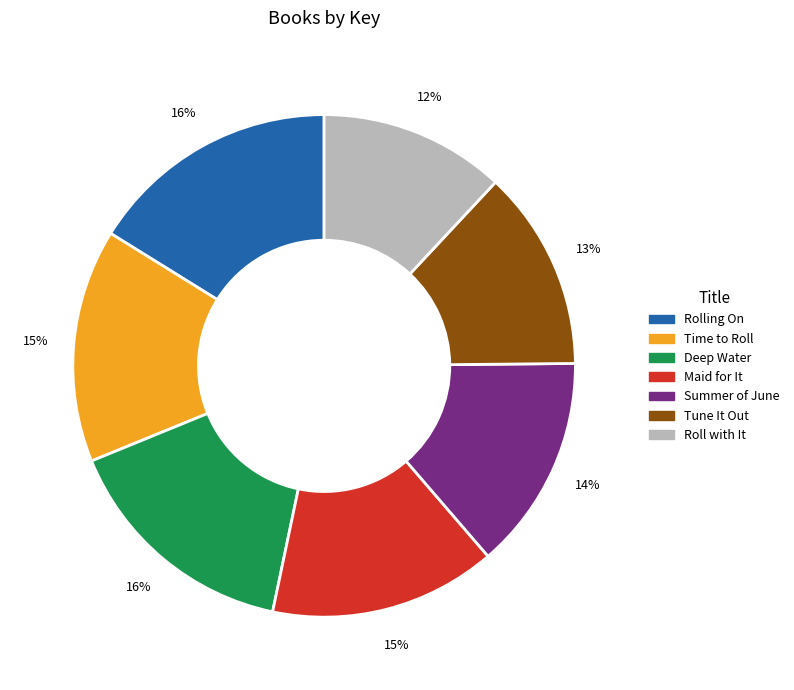

Approximately how many times larger is the value at Rolling On compared to Time to Roll?

1.1